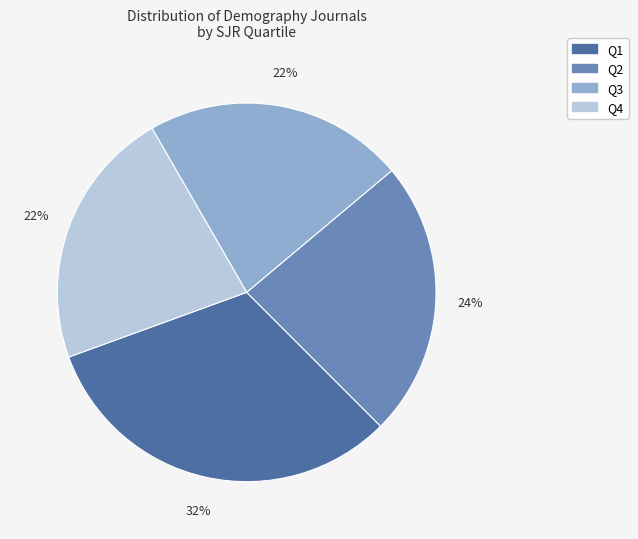

How many segments does this pie chart have?

4